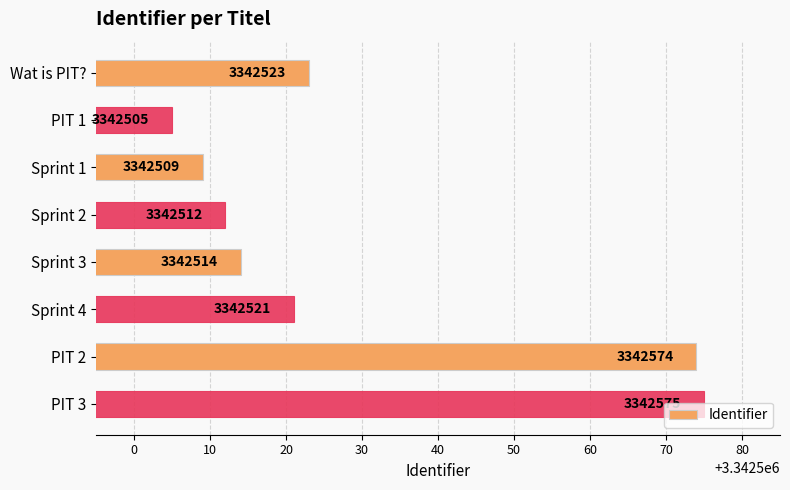

Are the bars horizontal?

Yes